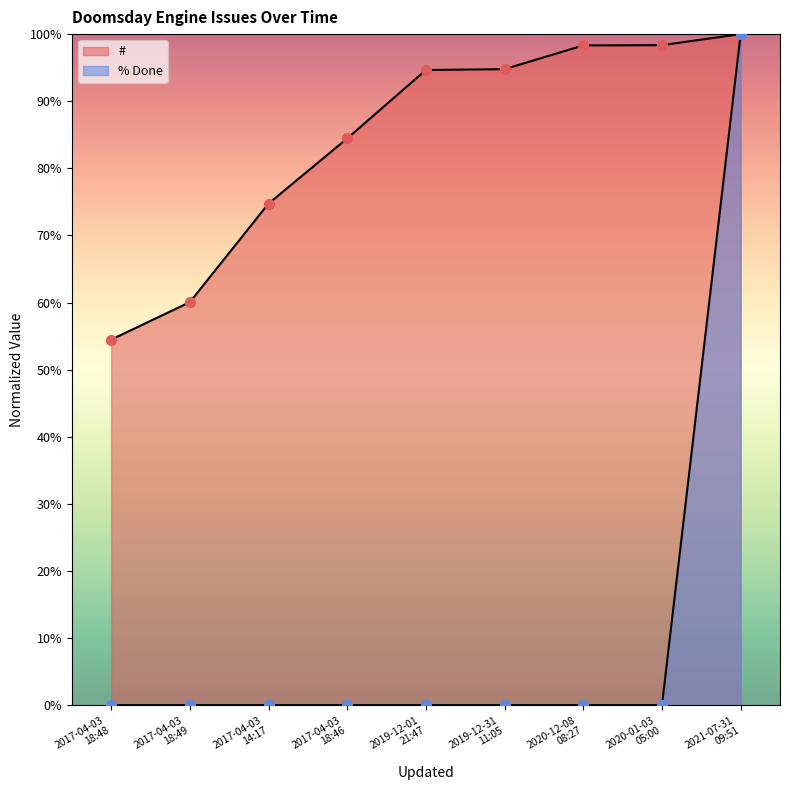

Which series has the widest spread of Y values?

% Done